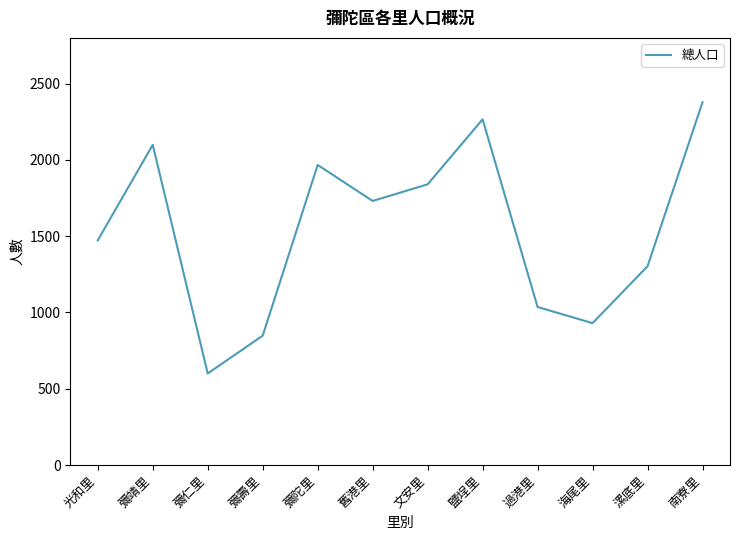

Reading left to right, transcribe all the data shown in this chart.

光和里=1473	彌靖里=2099	彌仁里=600	彌壽里=848	彌陀里=1967	舊港里=1731	文安里=1840	鹽埕里=2266	過港里=1036	海尾里=930	漯底里=1303	南寮里=2378